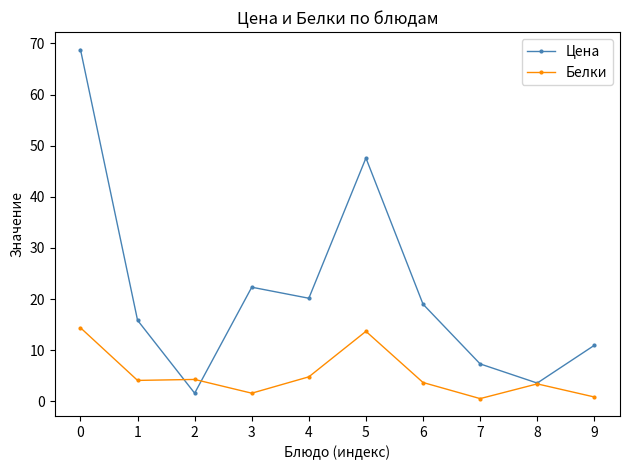

At which category does Цена reach its first local peak?

3